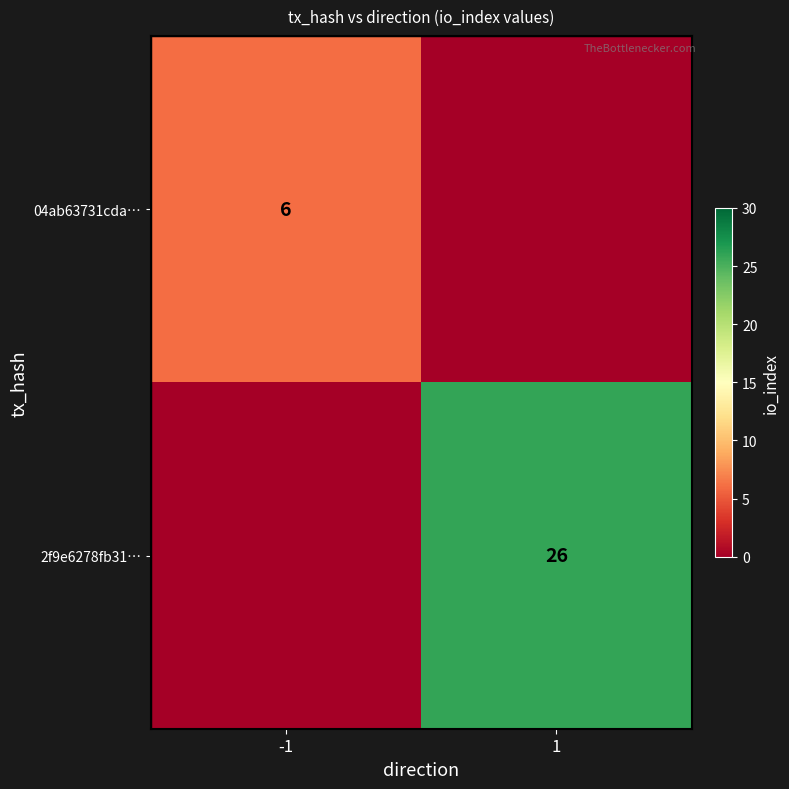

True or false: 04ab63731cda… has a value of 4 at -1.

False